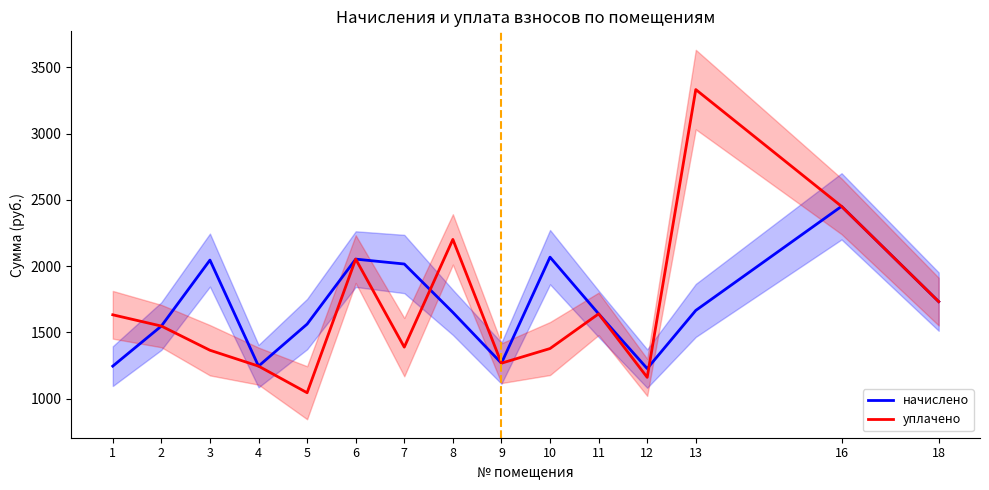

Rank the series at 4 from highest to lowest value.

начислено, уплачено